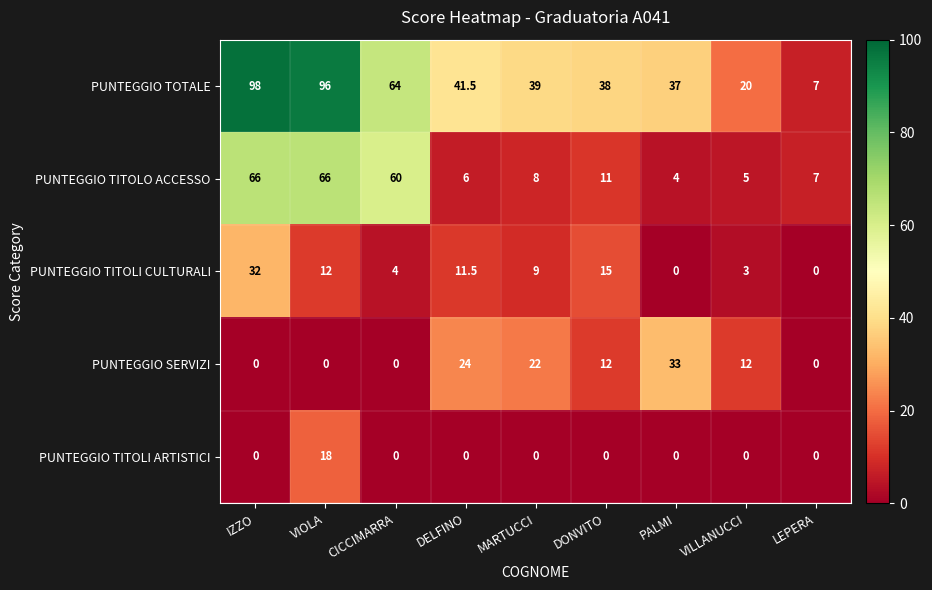

The value of PUNTEGGIO TITOLO ACCESSO at VIOLA is 114.6. True or false?

False